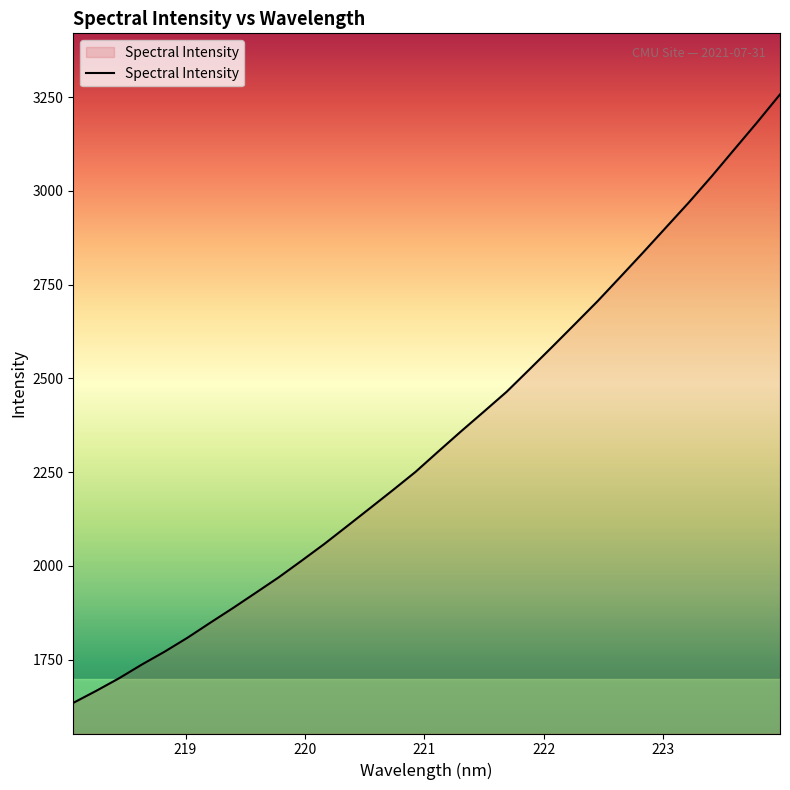

What is the maximum value shown in the chart?

3257.4